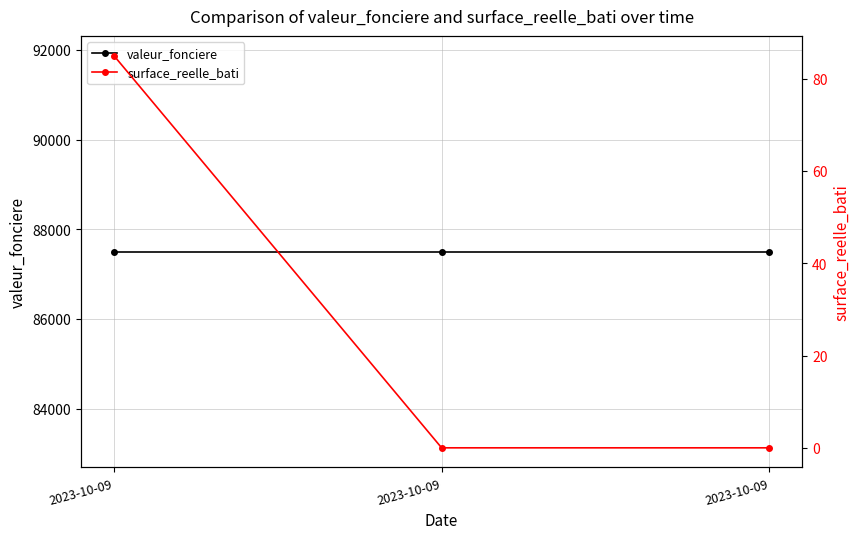

Which series changed the most between 2023-10-09 and 2023-10-09?

surface_reelle_bati